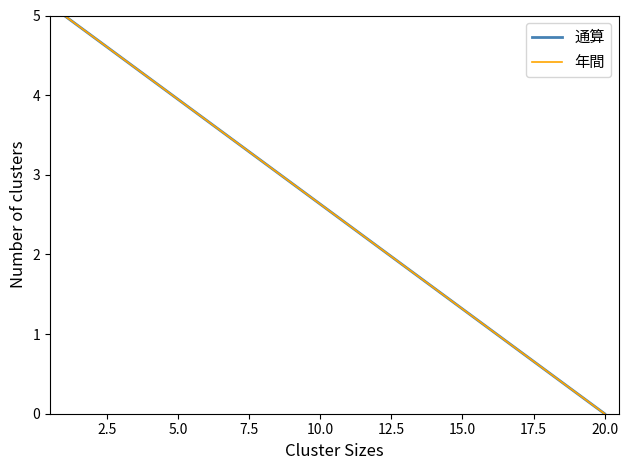

List the labels in order of value, largest first.

1, 2, 3, 4, 5, 6, 7, 8, 9, 10, 11, 12, 13, 14, 15, 16, 17, 18, 19, 20